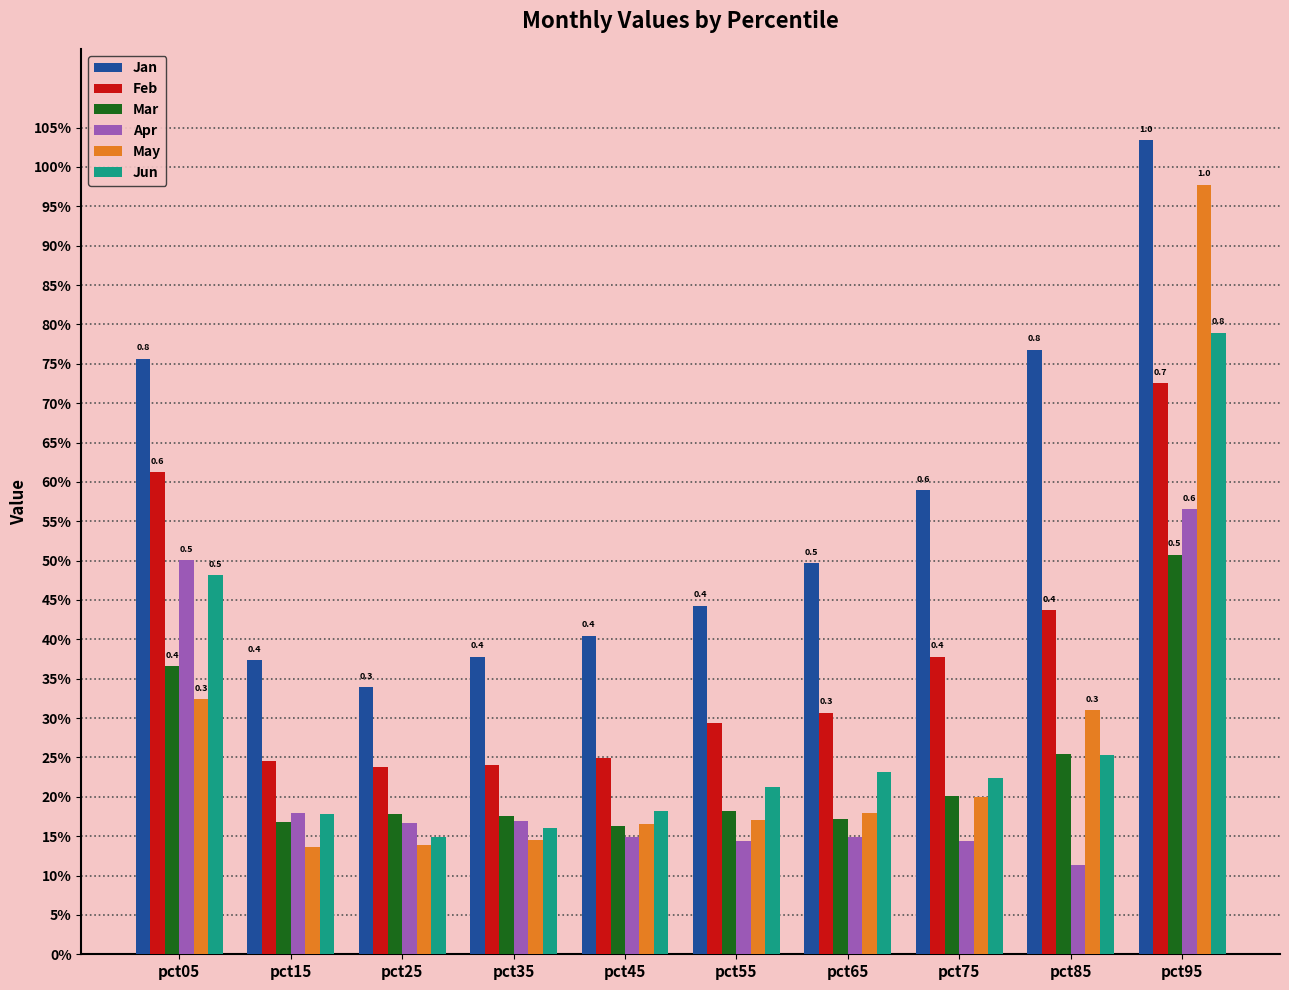

What are all the series names shown in the legend?

Jan, Feb, Mar, Apr, May, Jun